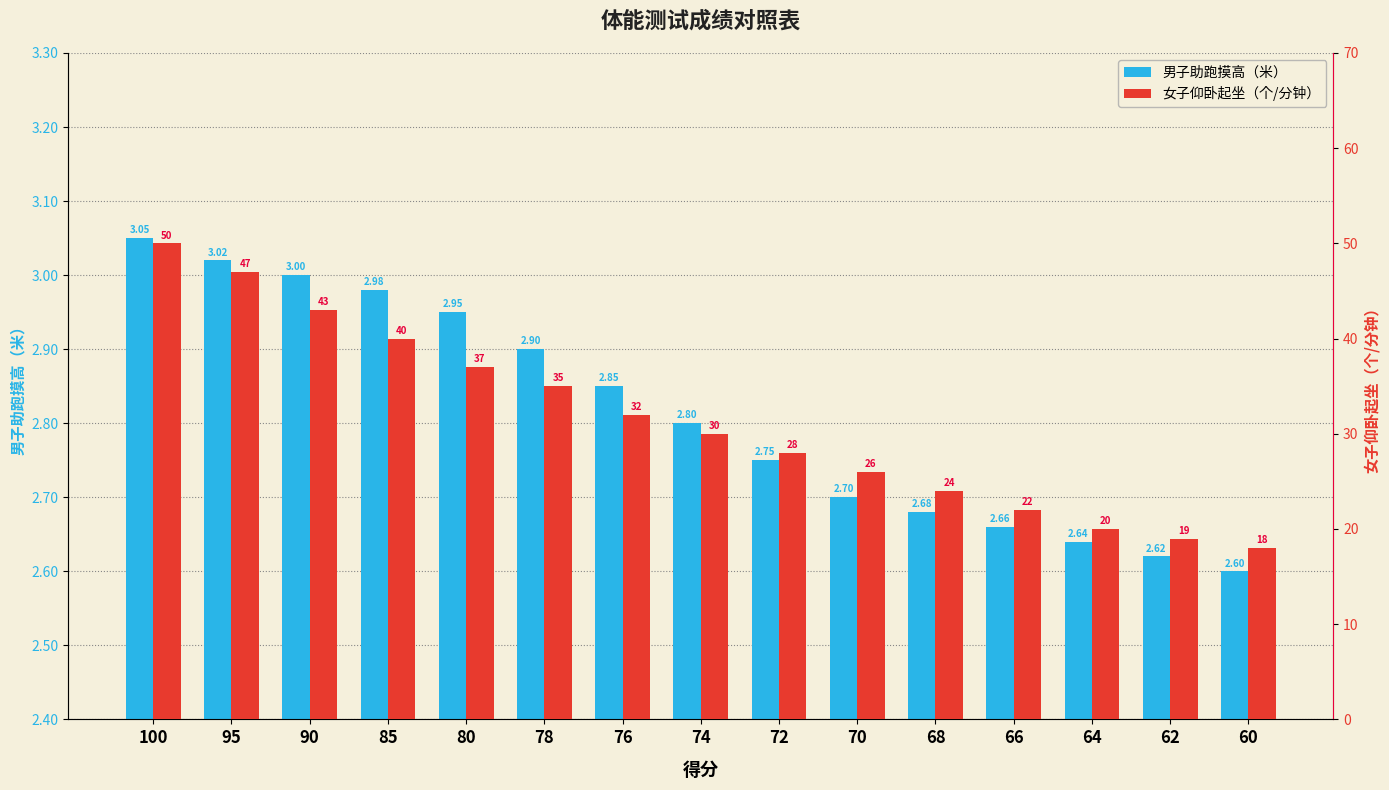

What is the maximum value shown in the chart?

50.0